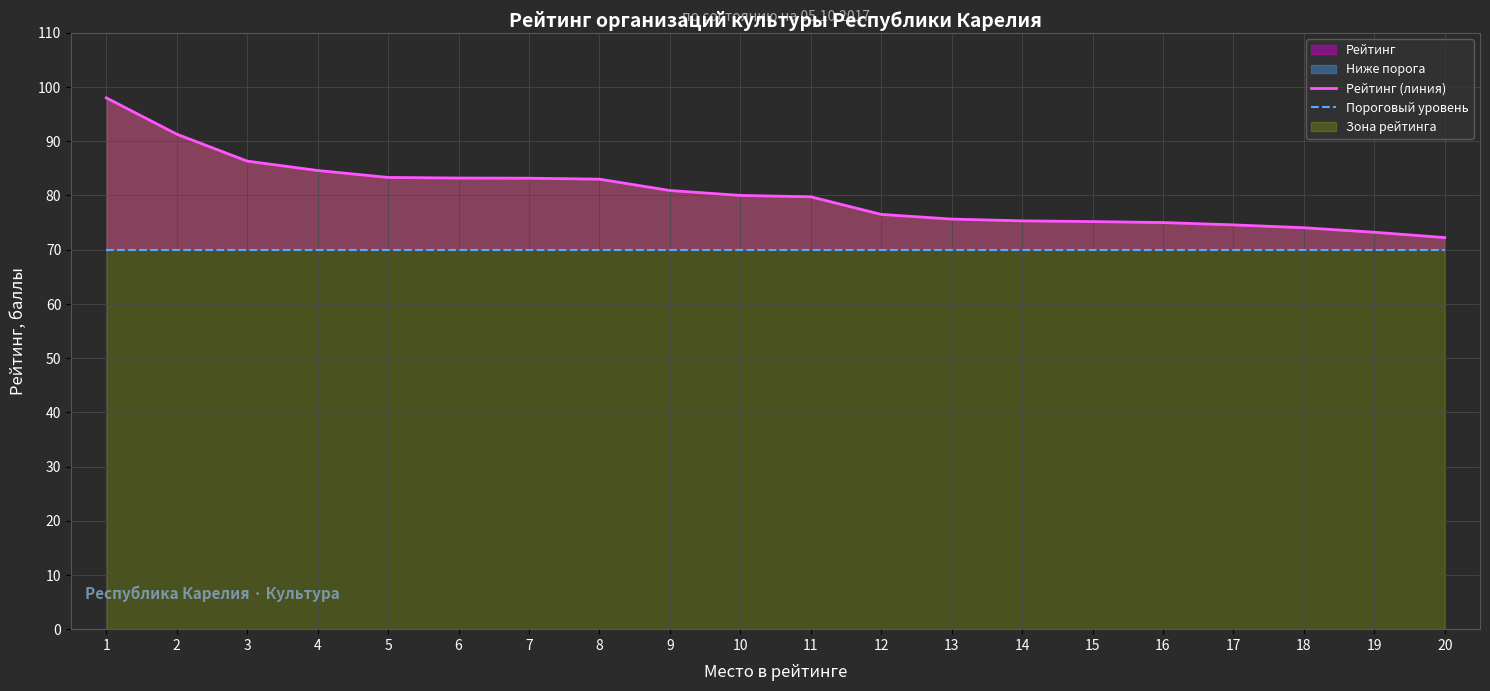

Rank the series by their average value, from lowest to highest.

Пороговый уровень, Рейтинг (линия)